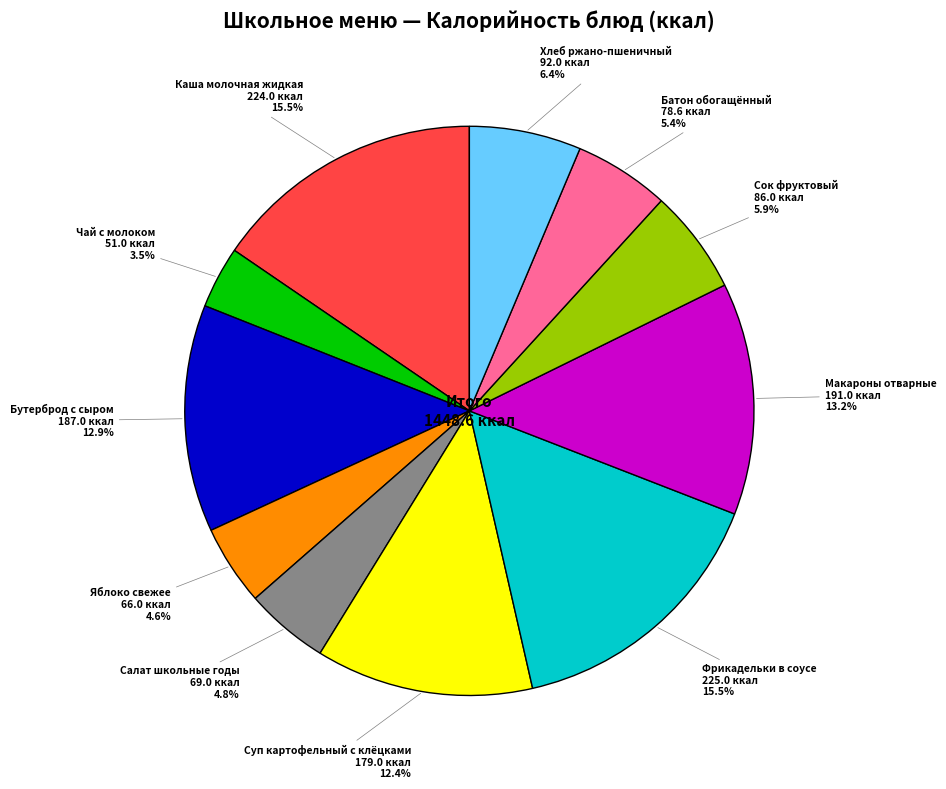

Is there any slice that represents more than half of the pie?

No